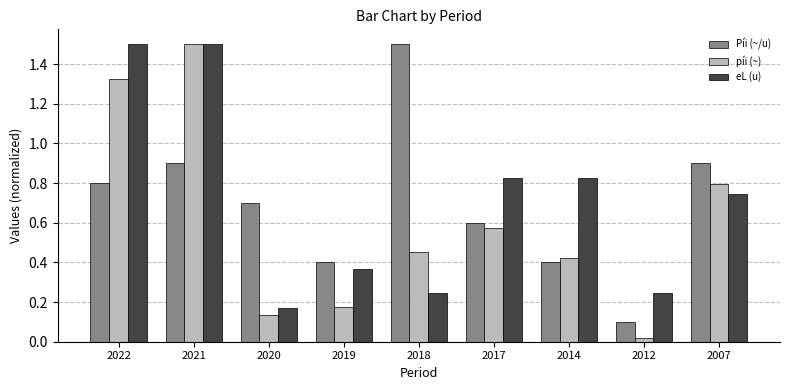

Which series changed the most between 2022 and 2017?

píi (~)